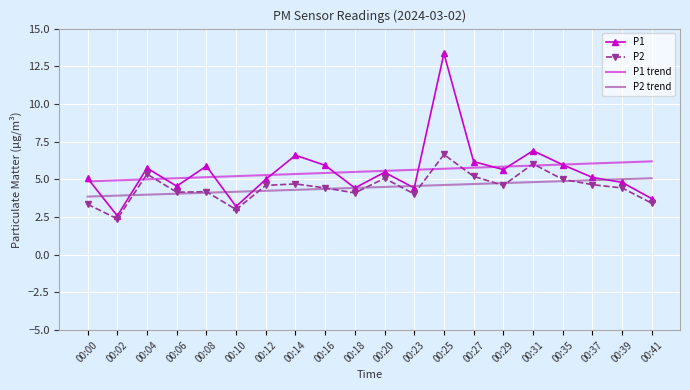

Between which two adjacent categories do P2 trend and P1 first intersect?

00:00 and 00:02